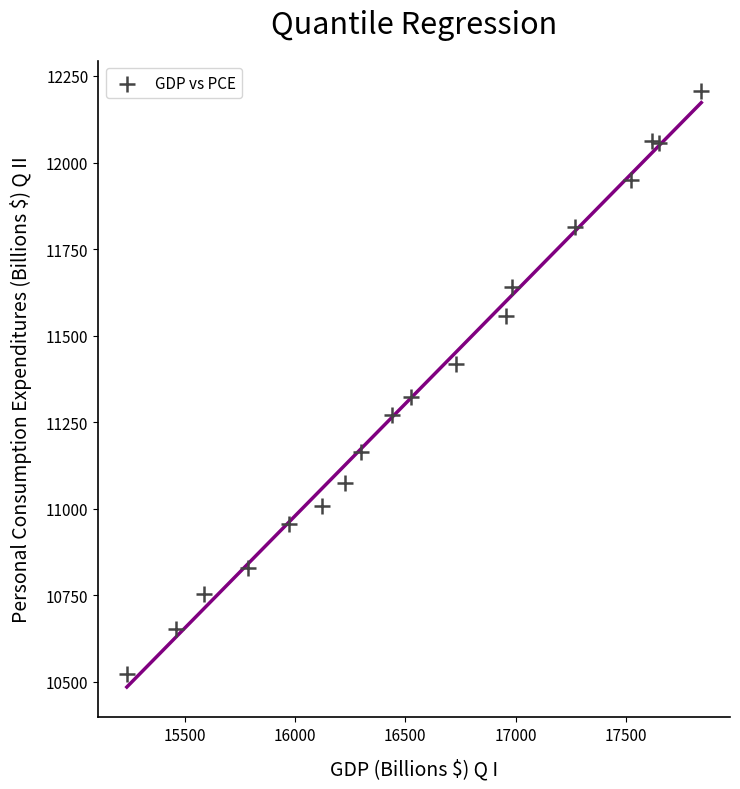

What is the range of X values (max minus min)?

2602.1